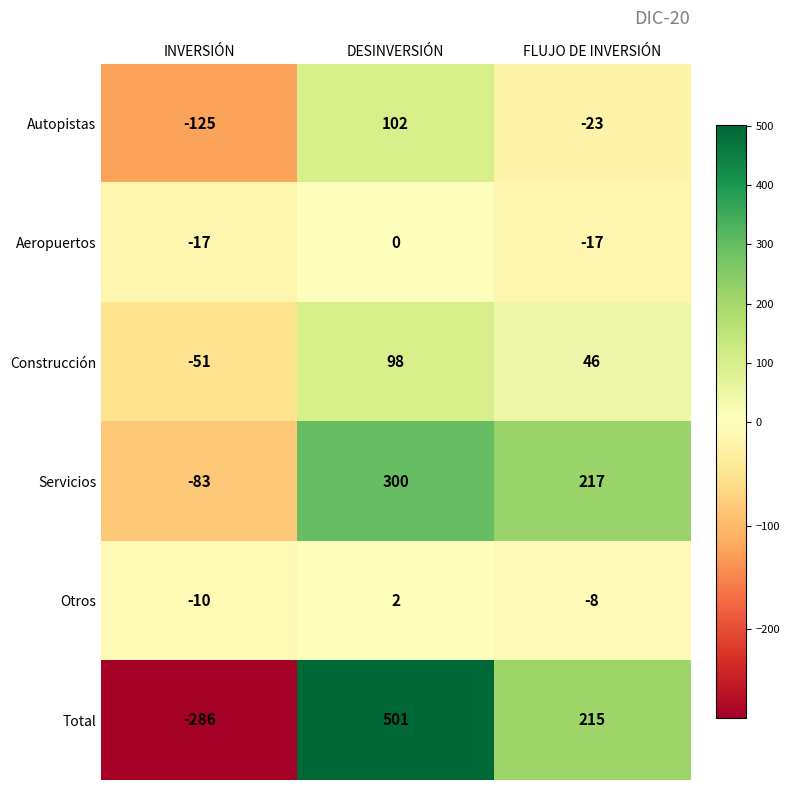

At FLUJO DE INVERSIÓN, list the series in order from largest to smallest.

Servicios, Total, Construcción, Otros, Aeropuertos, Autopistas